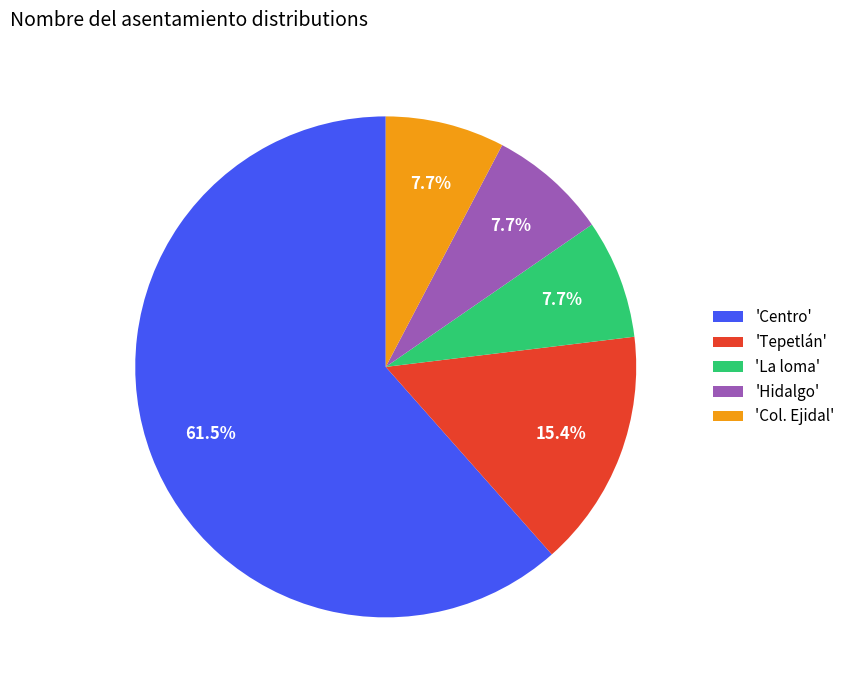

How many segments does this pie chart have?

5